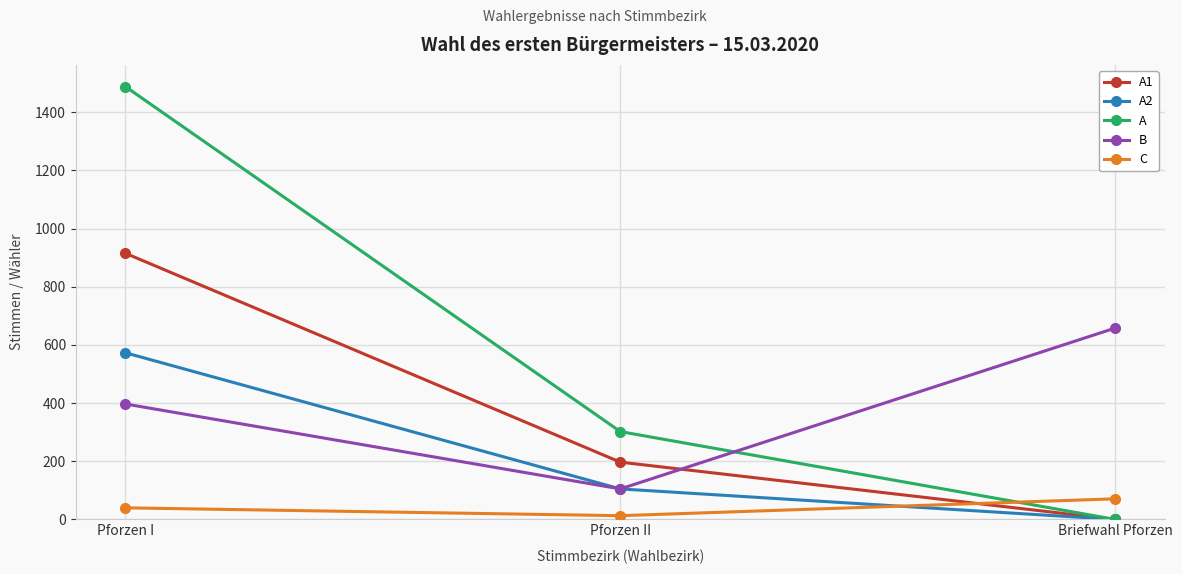

The value of A1 at Pforzen I is 915. True or false?

True